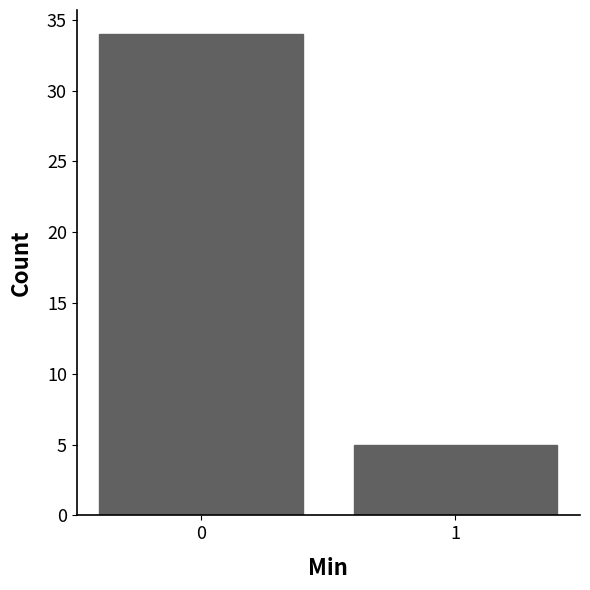

Reading left to right, list all the values displayed in this chart.

0=34	1=5